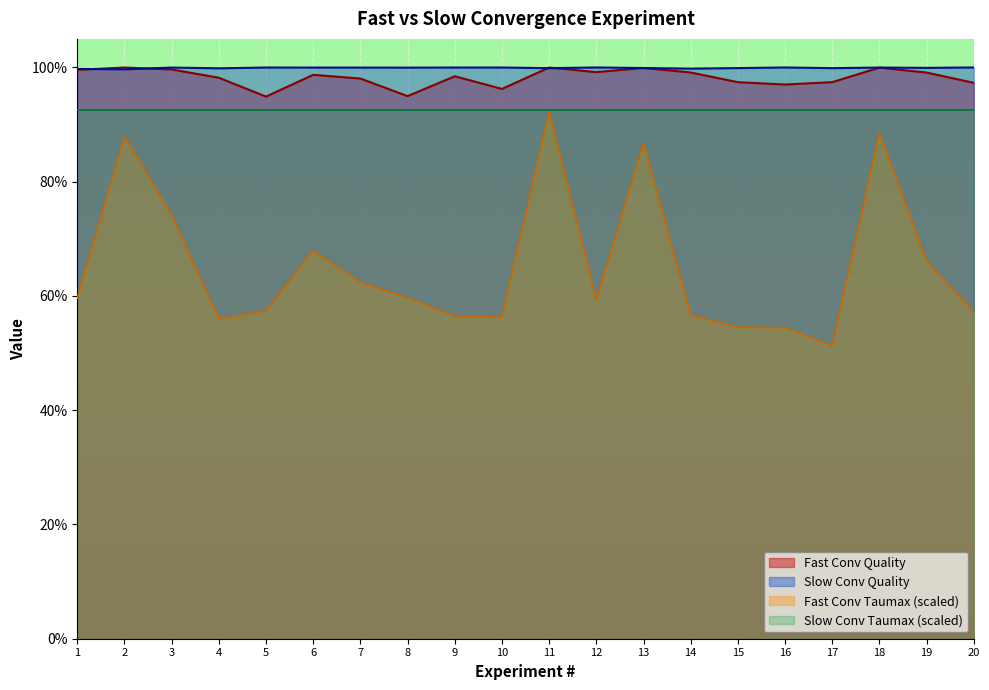

Between 4 and 17, which is larger?

4